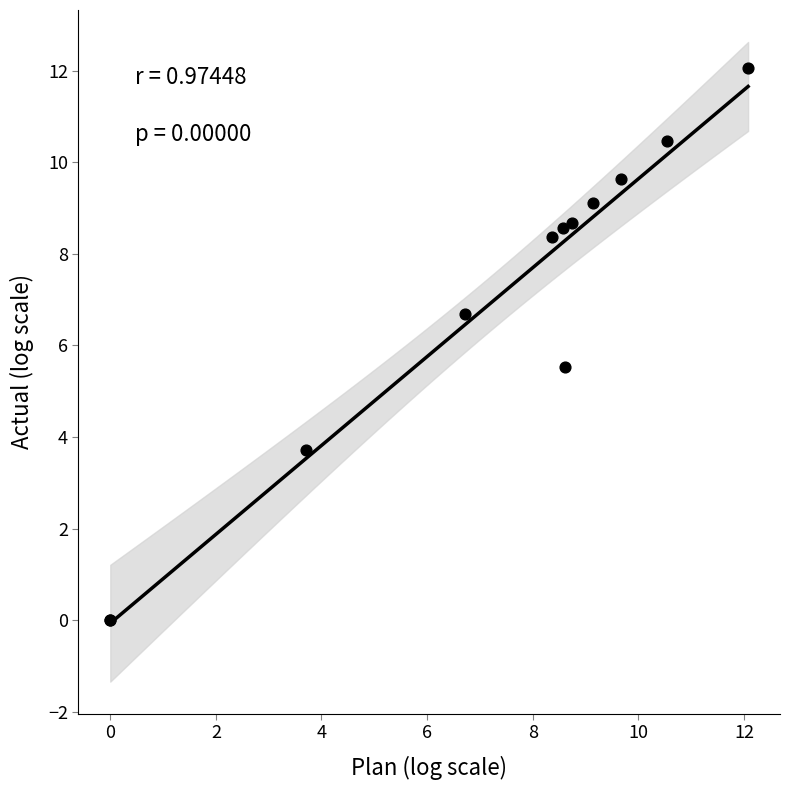

What Y value in the scatter plot is closest to 6?

5.5